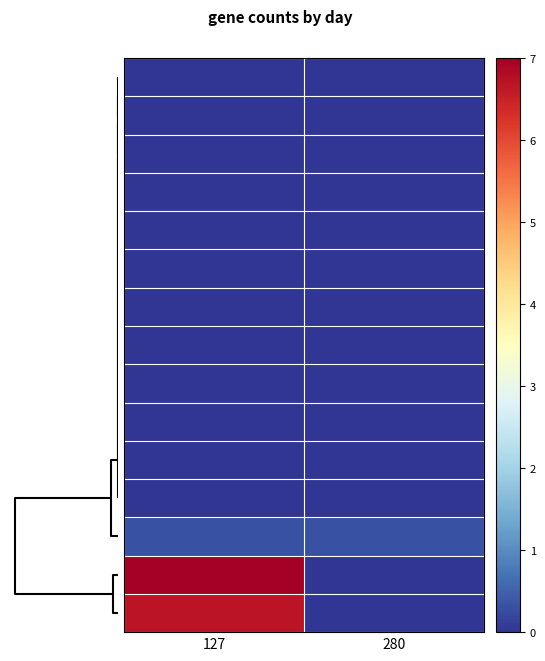

At how many categories does at least one series exceed 6?

1